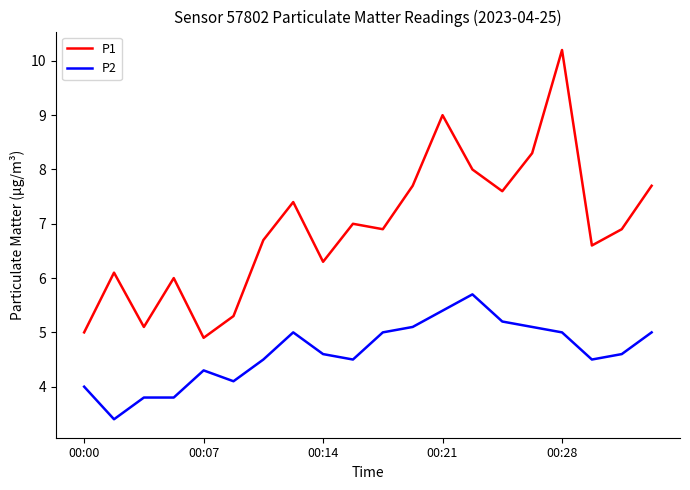

Which series has the largest total across all categories?

P1